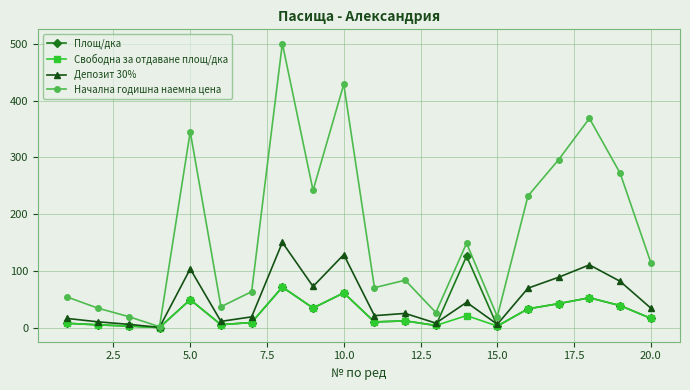

How many data points does each series have?

20